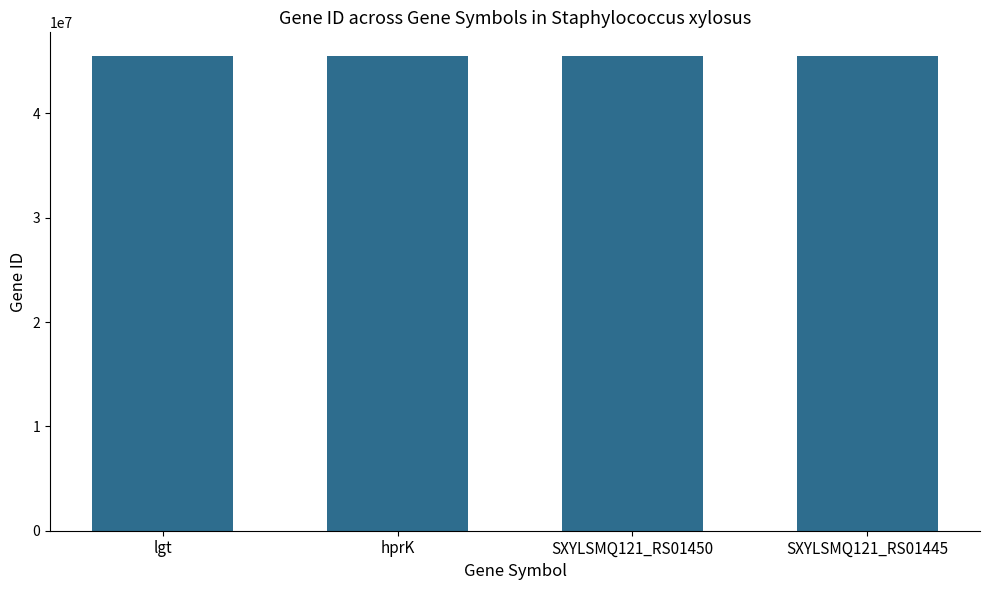

How many data points are less than 45497583?

2